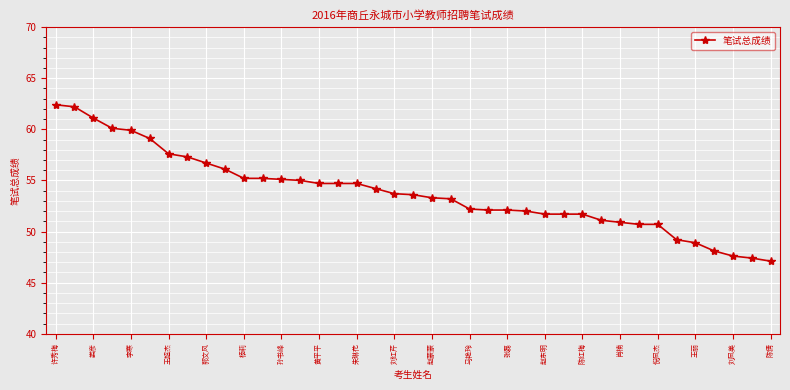

Does the chart have visible grid lines?

Yes